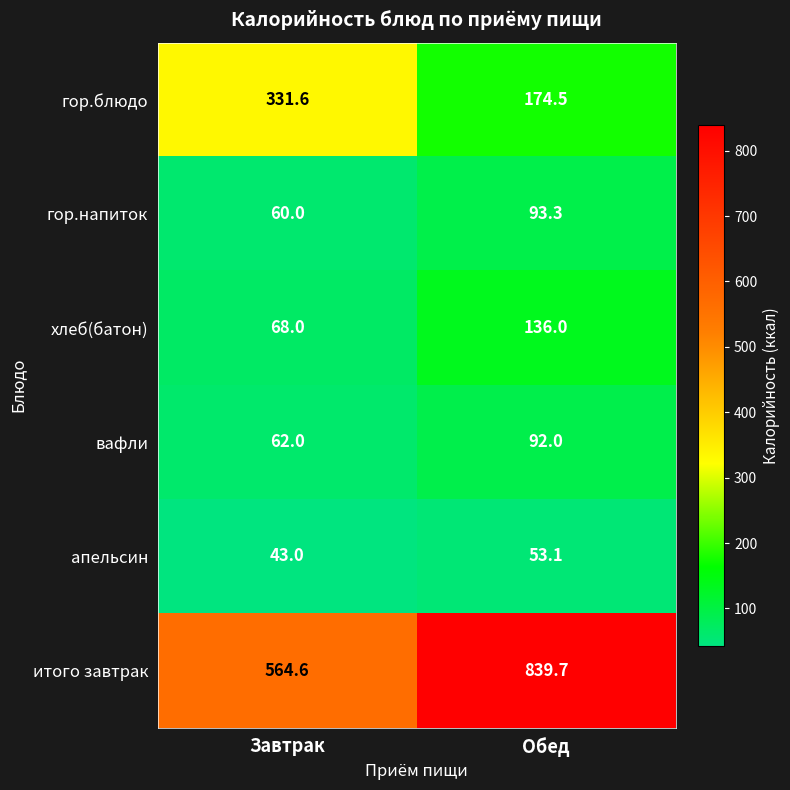

What is the total value across all series at Обед?

1388.6